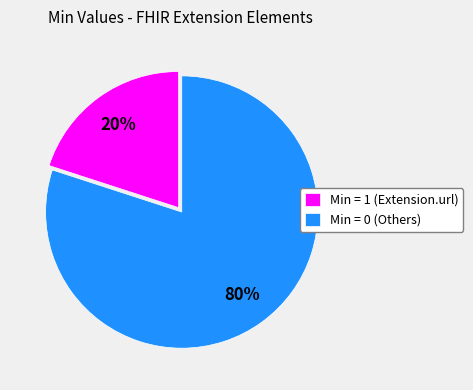

Which category has the biggest portion of the pie?

Min = 0 (Others)